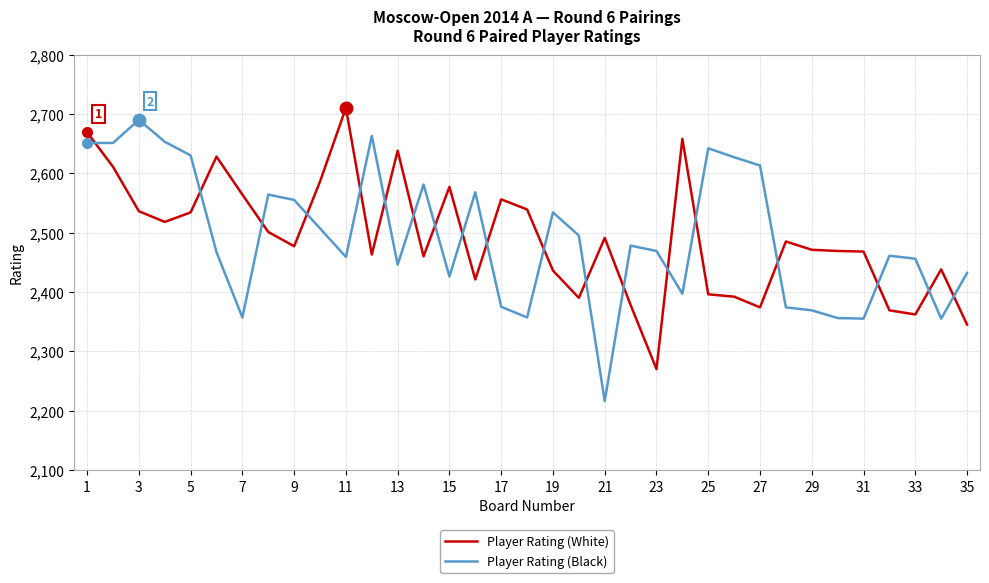

What is the lowest value of the Player Rating (Black) series?

2216